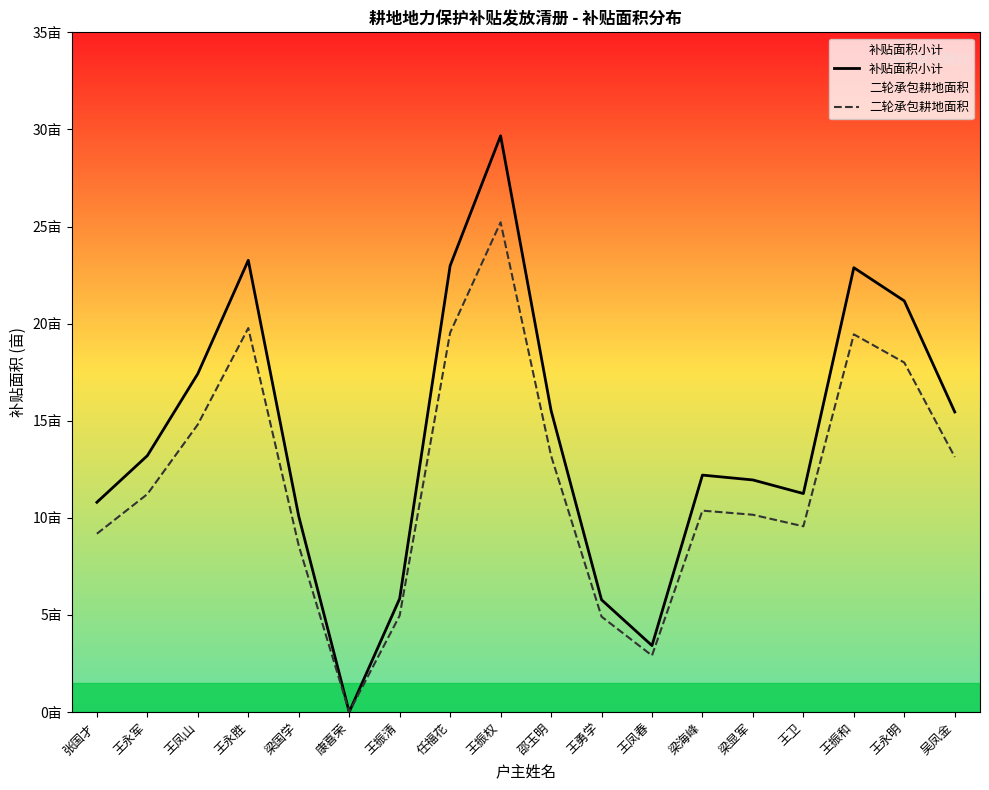

How many interior local peaks does the 二轮承包耕地面积 series have?

4